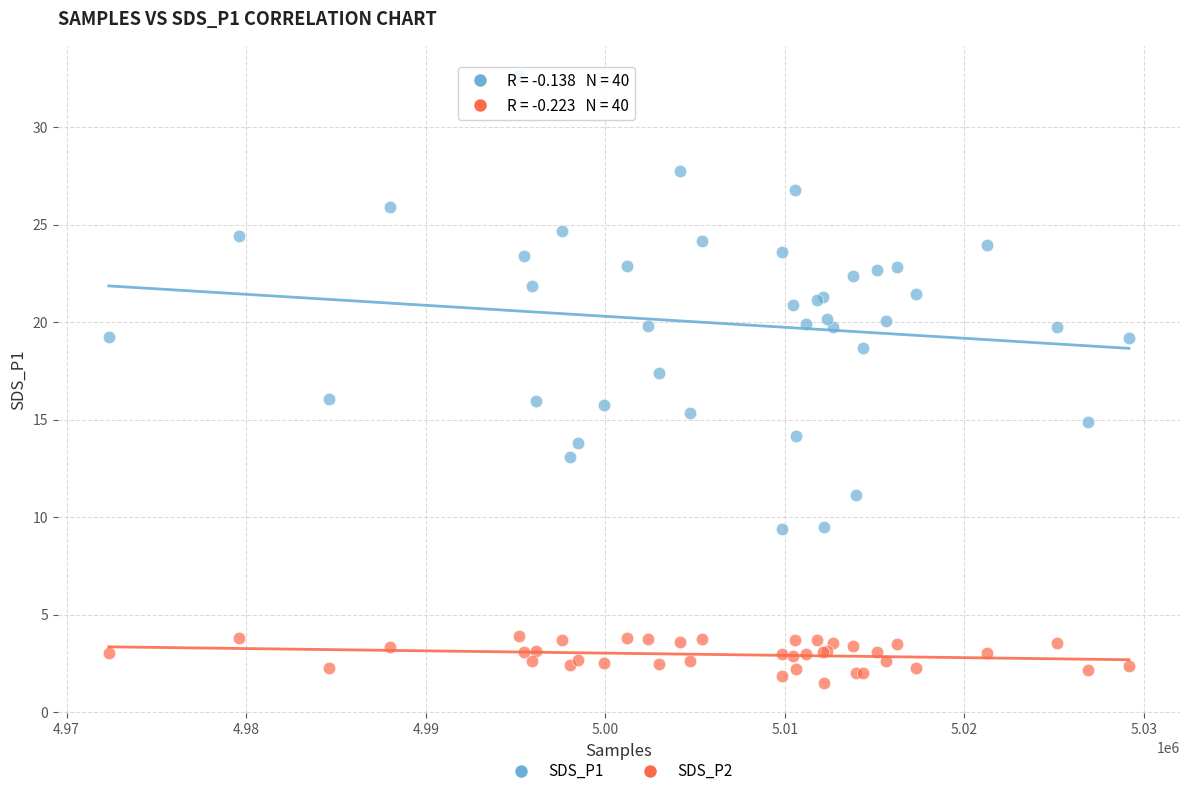

What are all the series names shown in the legend?

SDS_P1, SDS_P2